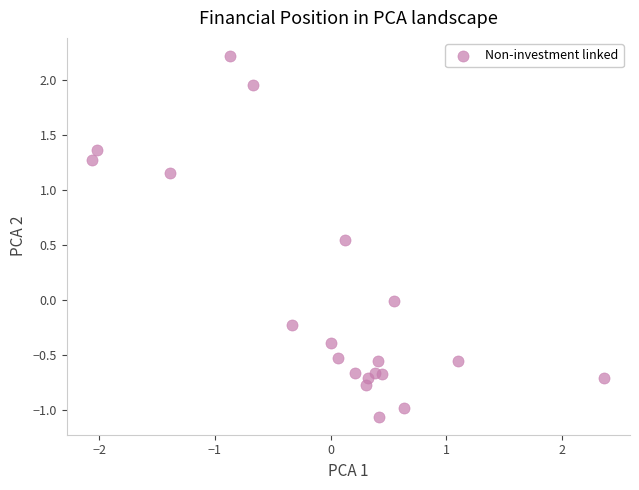

What is the range of X values (max minus min)?

4.4